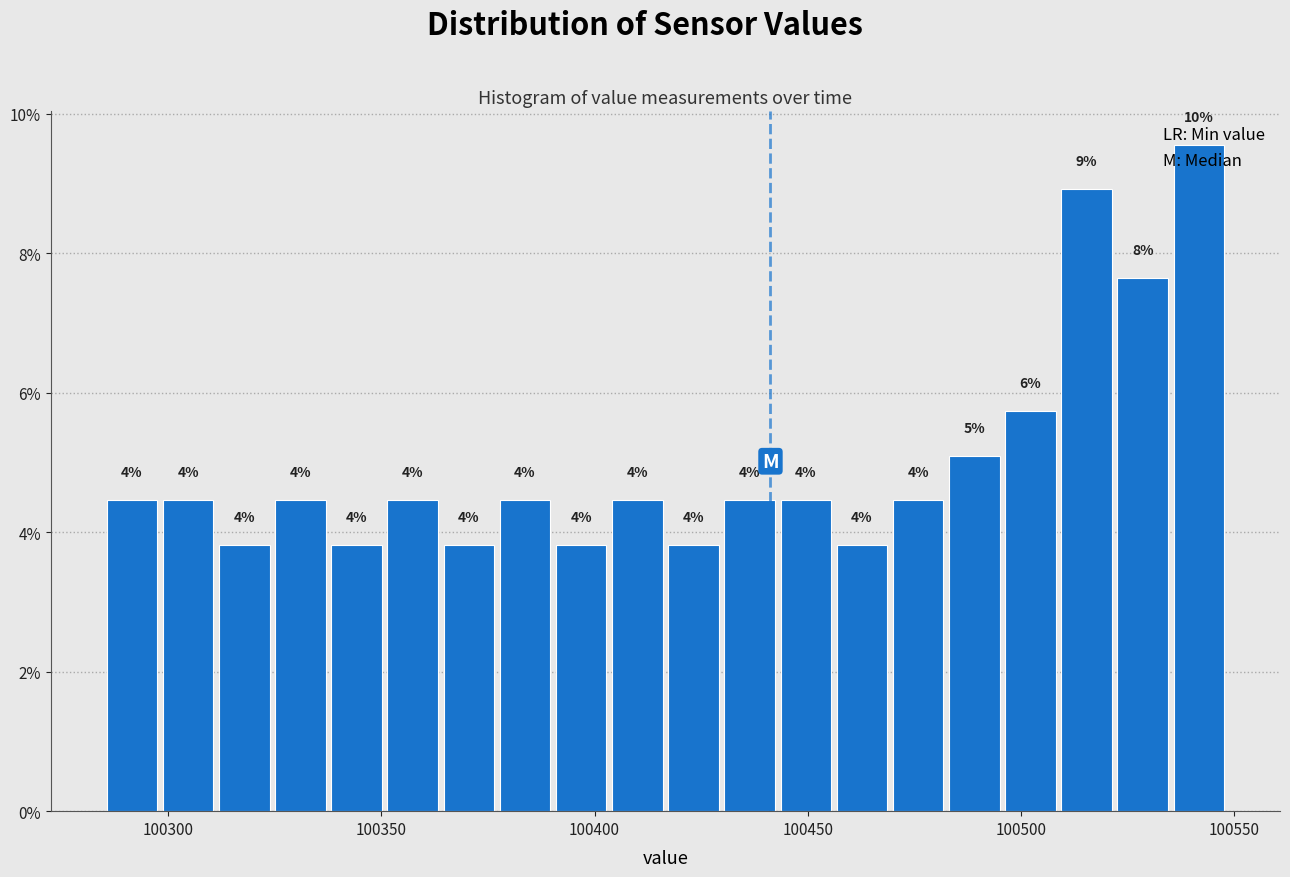

Read against the x-axis, roughly where is the centre of the tallest bar?

100540